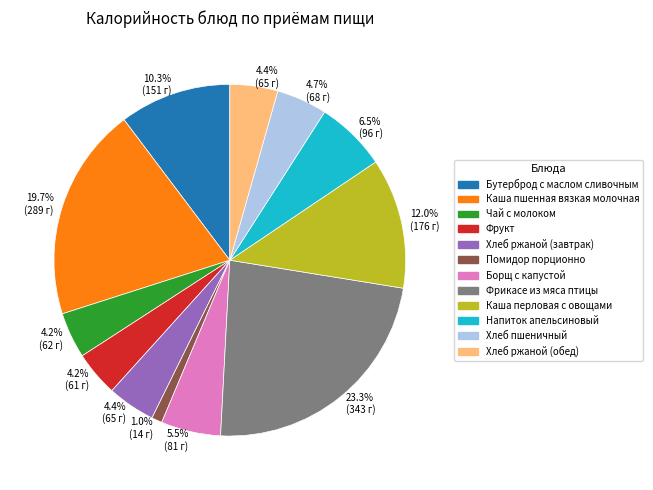

To the nearest percent, what is the average slice percentage?

8%